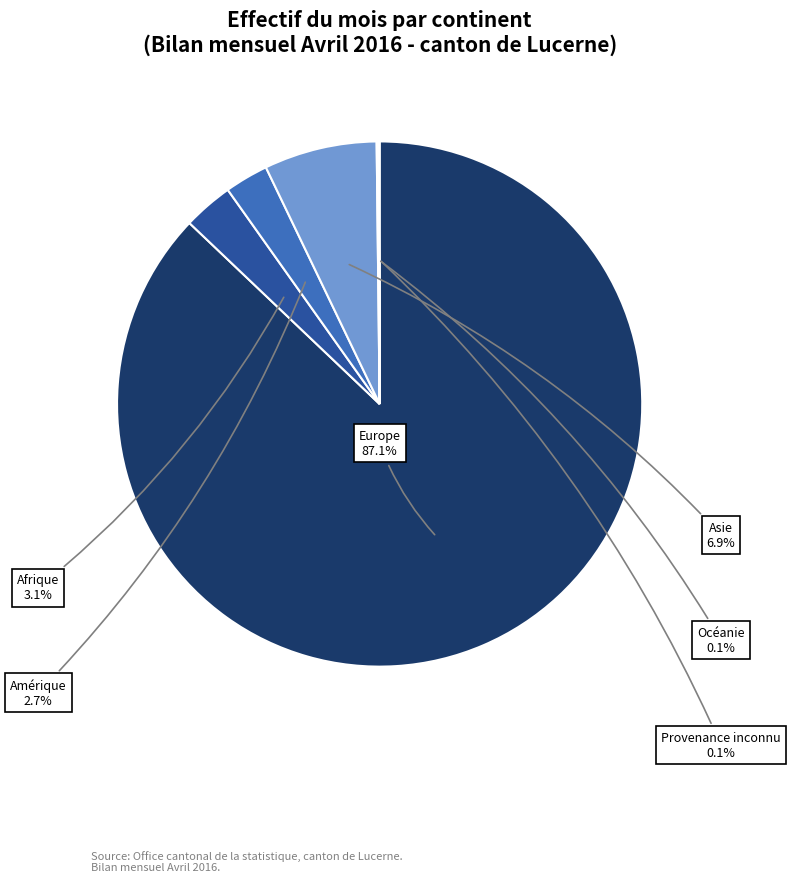

Does any single category account for the majority?

Yes